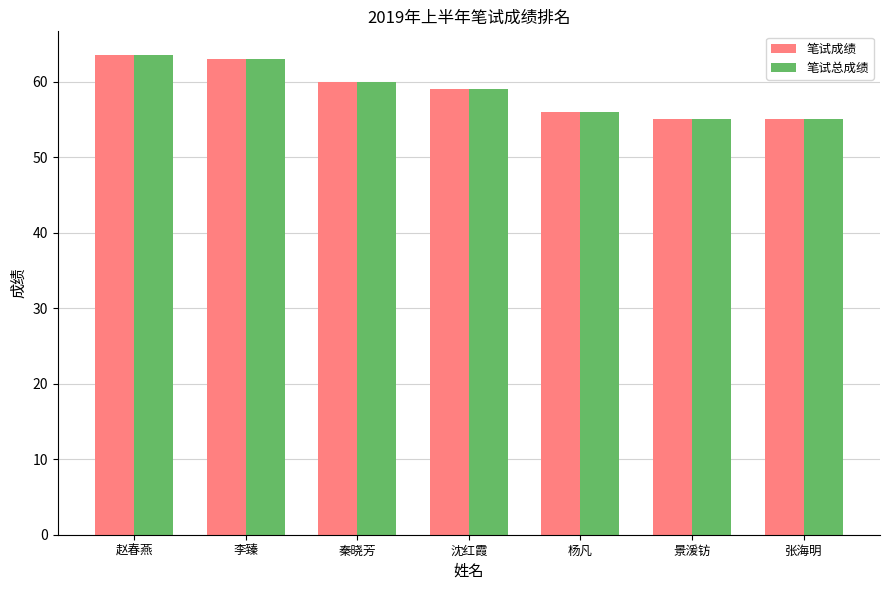

What are all the series names shown in the legend?

笔试成绩, 笔试总成绩